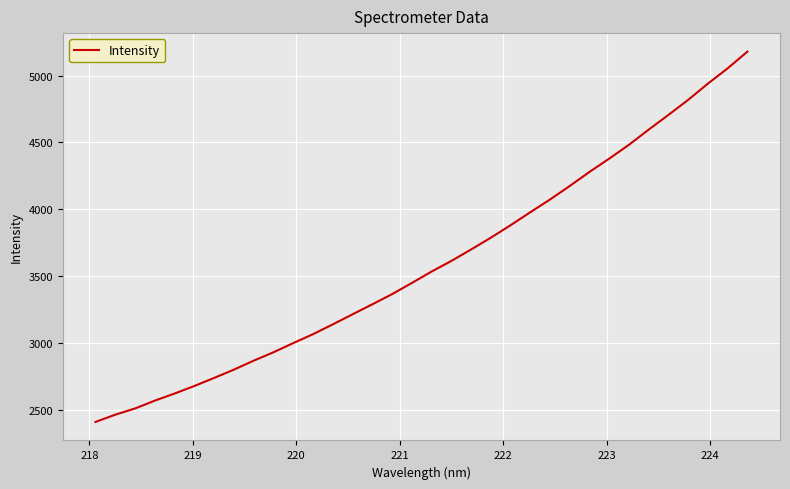

What is the minimum value shown in the chart?

2409.9